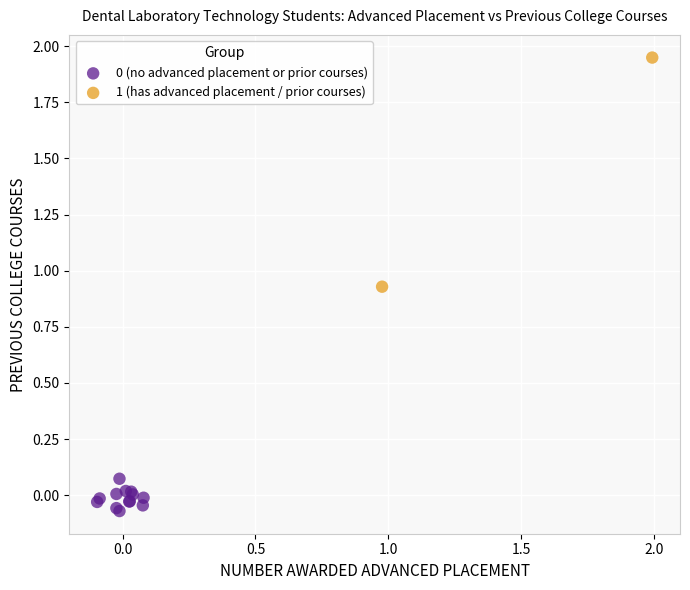

Which series has the largest Y range (max minus min)?

1 (has advanced placement / prior courses)